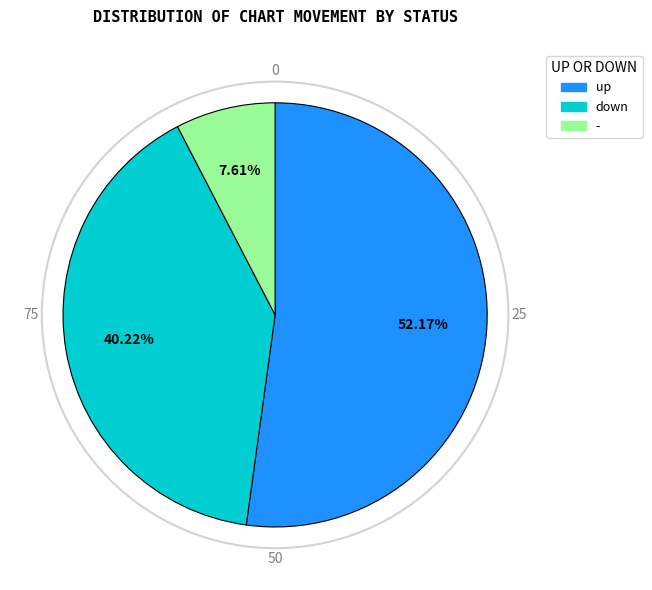

Between up and down, which is larger?

up